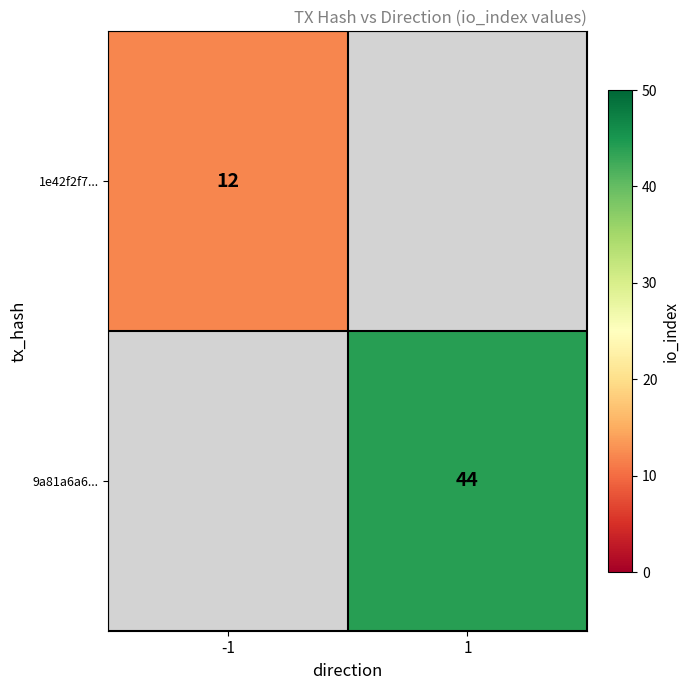

True or false: 1e42f2f7... has a value of 5 at -1.

False